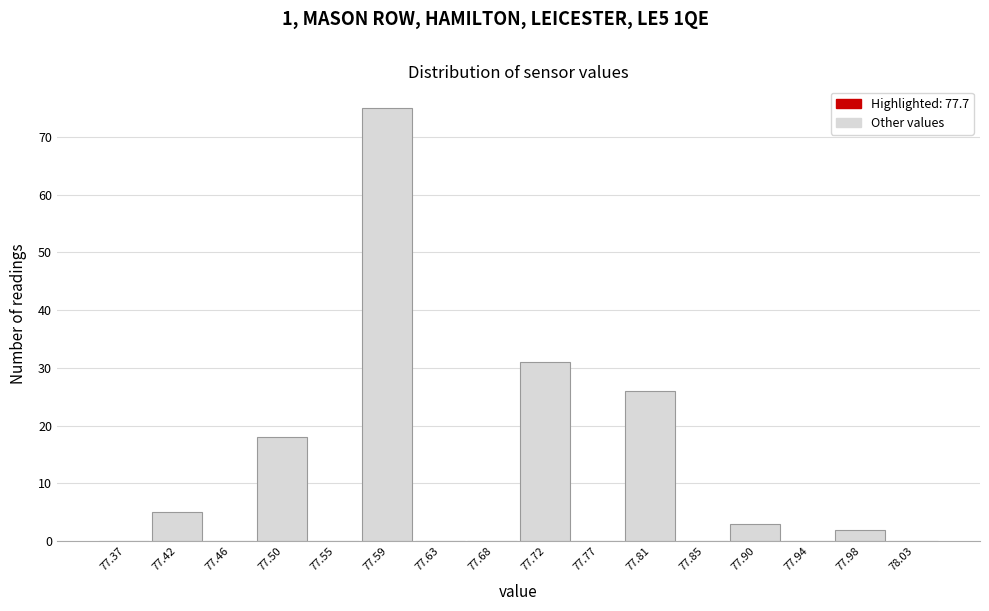

How tall is the bar that spans 77.570 to 77.615 on the x-axis? Neither the bar edges nor the heights are printed on the chart, so give them approximately, as read against the axes.

75